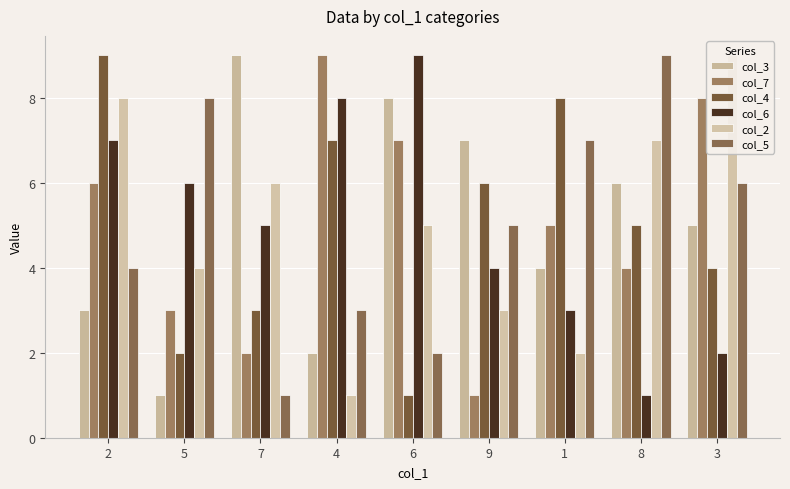

Reading right to left, what are all the values shown in this chart?

col_3: 5	6	4	7	8	2	9	1	3
col_7: 8	4	5	1	7	9	2	3	6
col_4: 4	5	8	6	1	7	3	2	9
col_6: 2	1	3	4	9	8	5	6	7
col_2: 9	7	2	3	5	1	6	4	8
col_5: 6	9	7	5	2	3	1	8	4